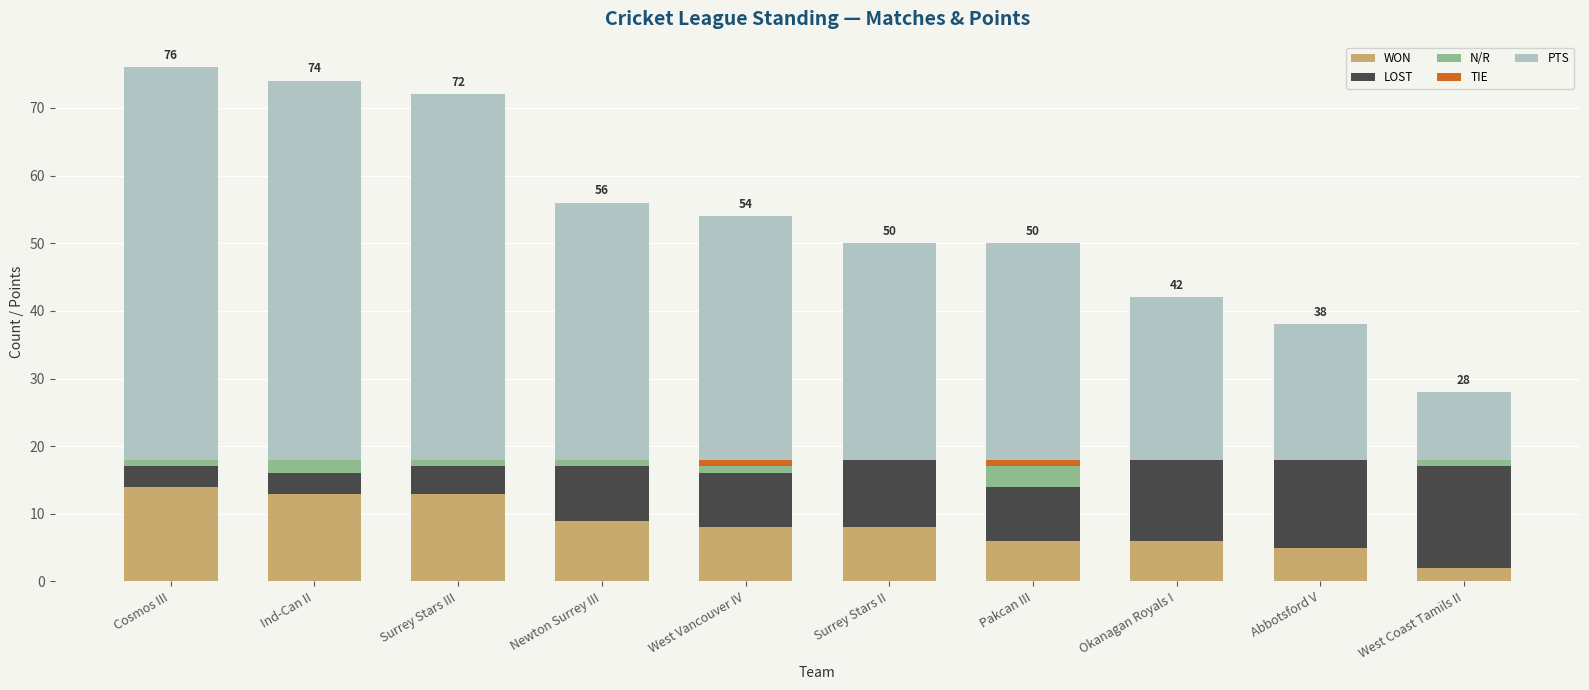

Are the bars grouped side by side (vs. stacked)?

No